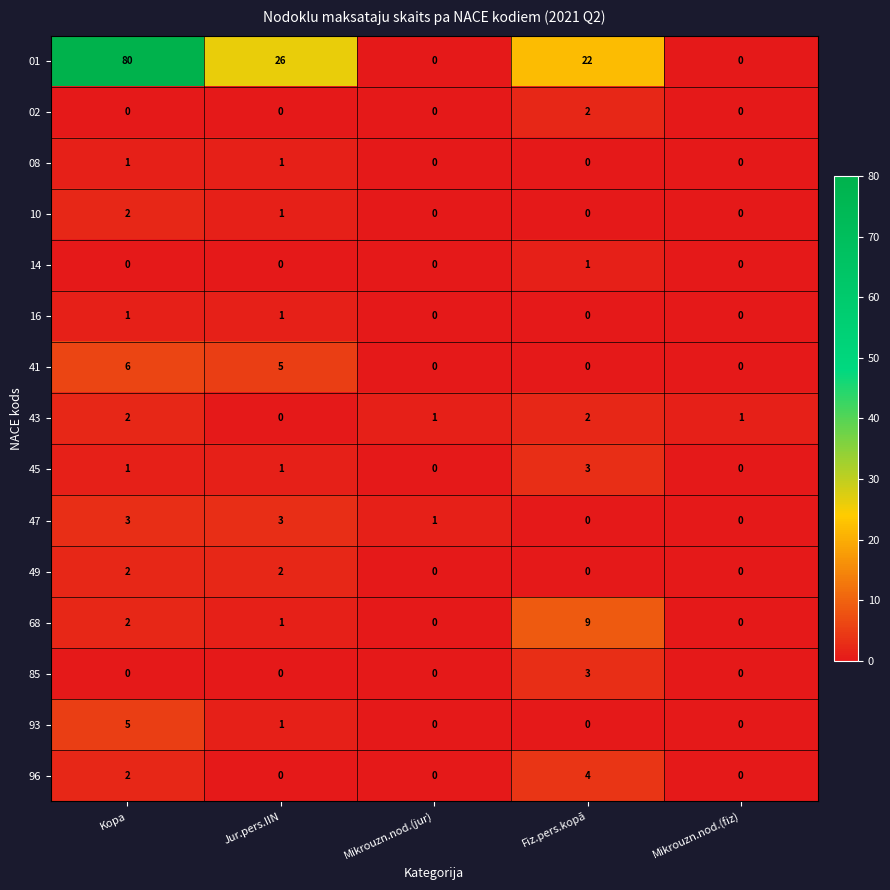

Which series has the largest total across all categories?

01